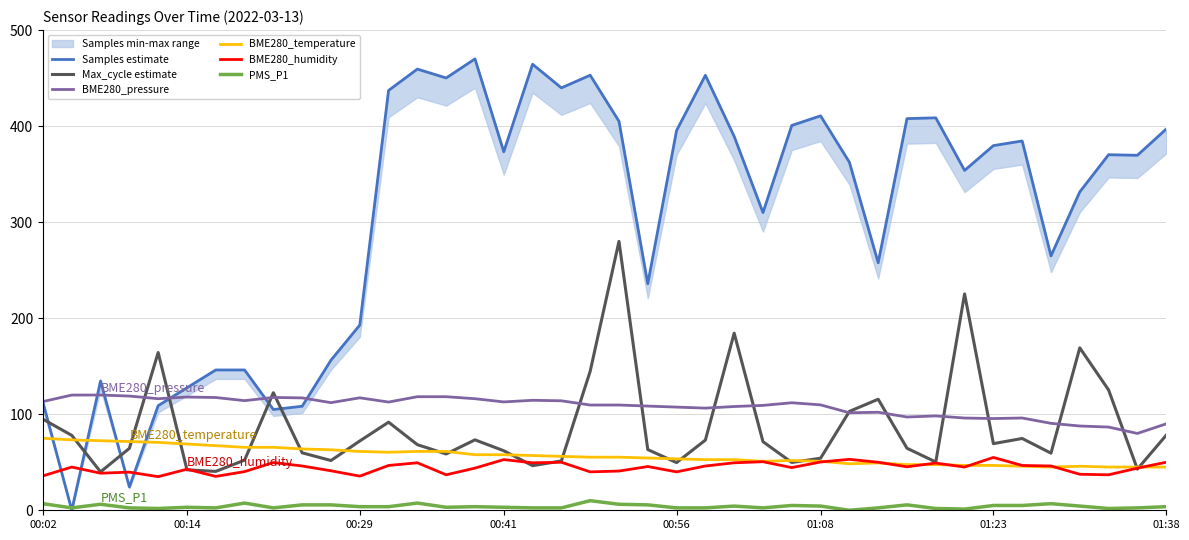

What is the minimum value for BME280_pressure?

80.0